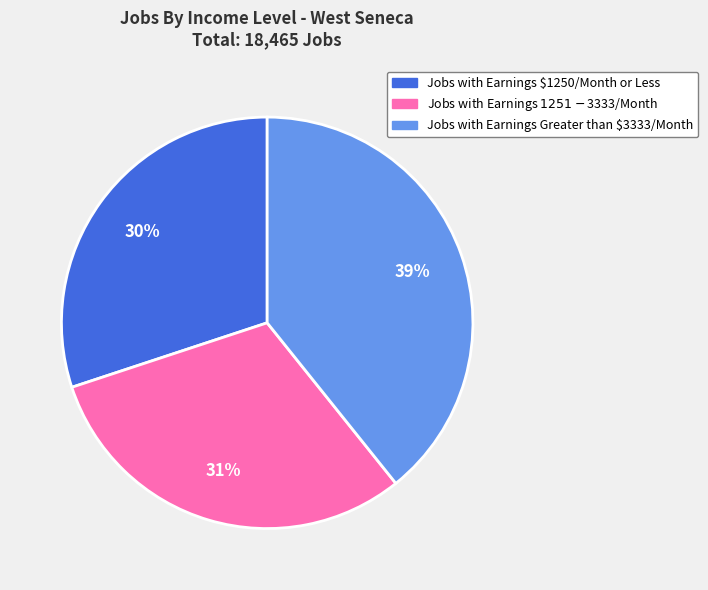

How many segments does this pie chart have?

3